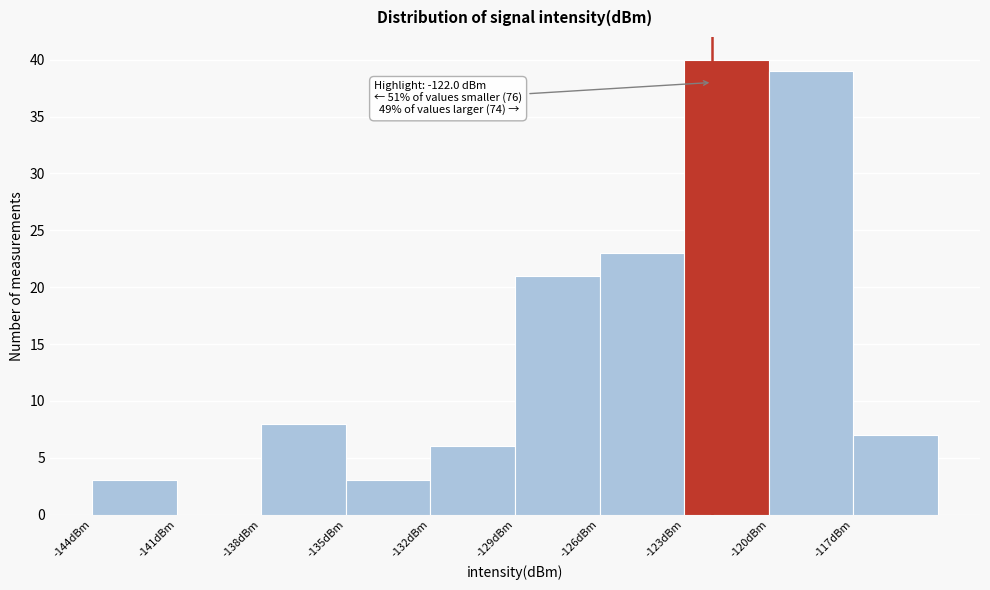

Which range on the x-axis has the tallest bar?

-123 to -120